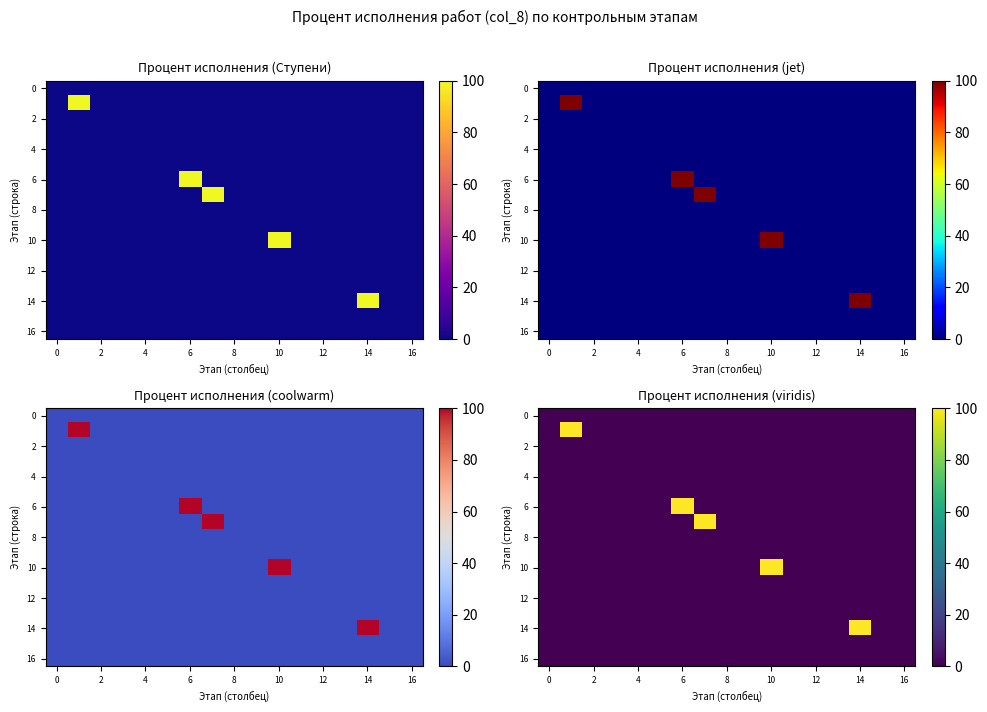

How many categories are shown in the chart?

17